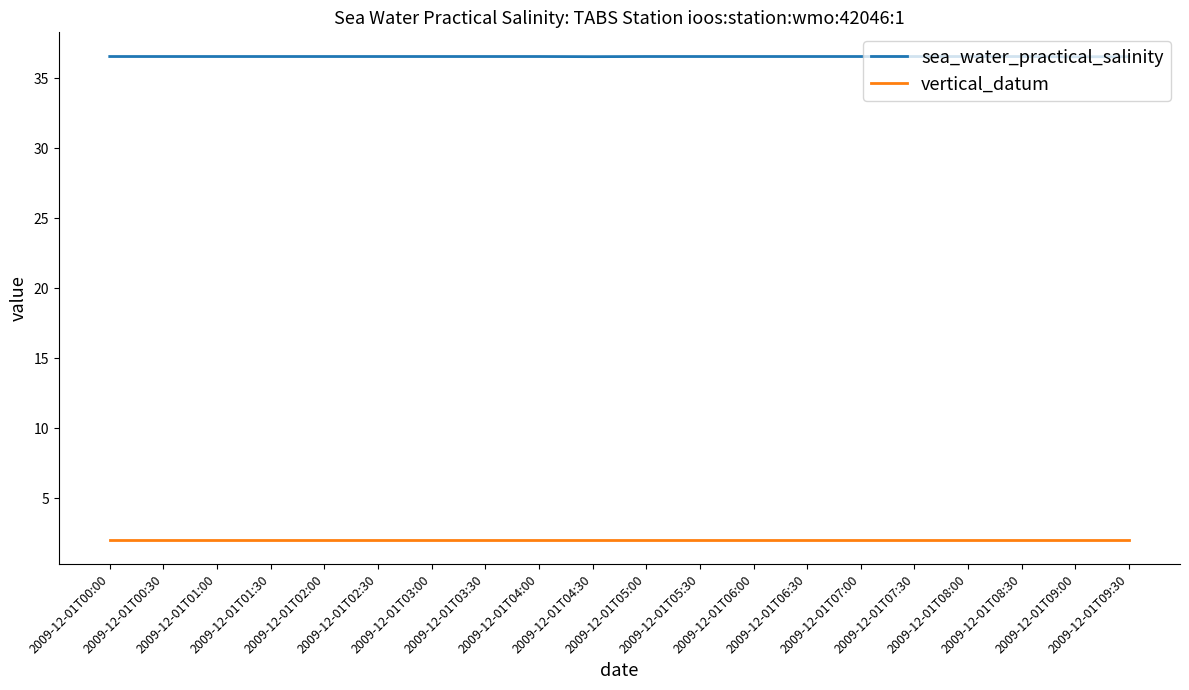

True or false: sea_water_practical_salinity and vertical_datum cross at least once.

False